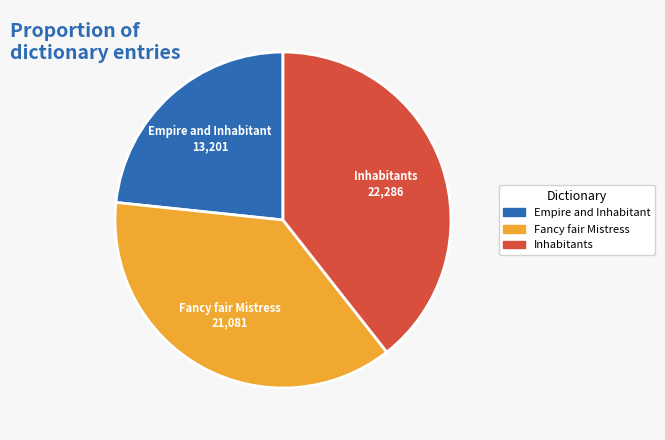

Which slice is the smallest?

Empire and Inhabitant